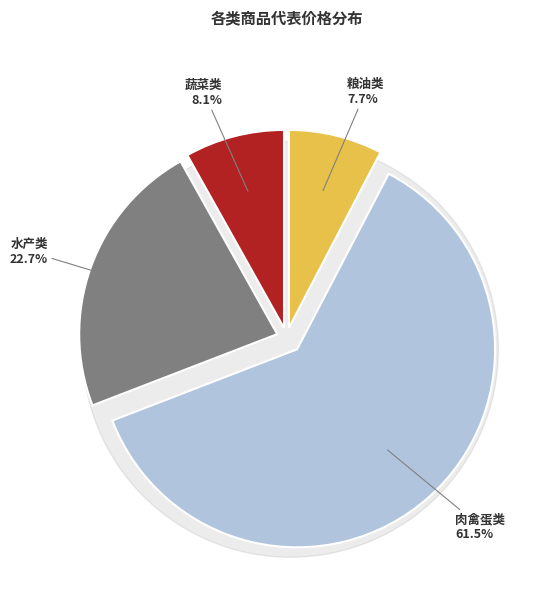

Is there a majority slice in this chart?

Yes